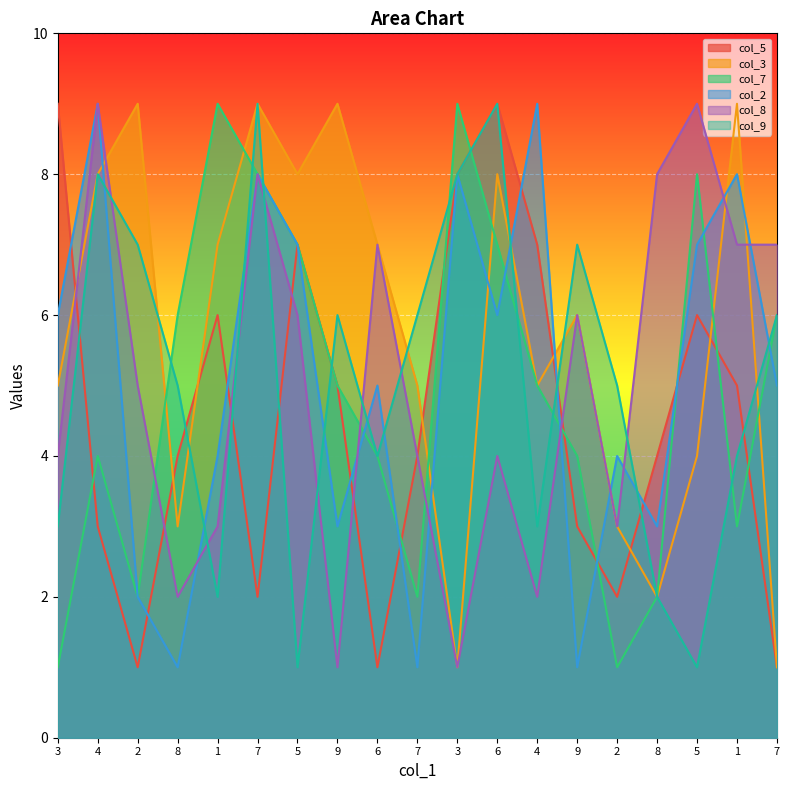

Which has a higher value, 1 or 5?

1